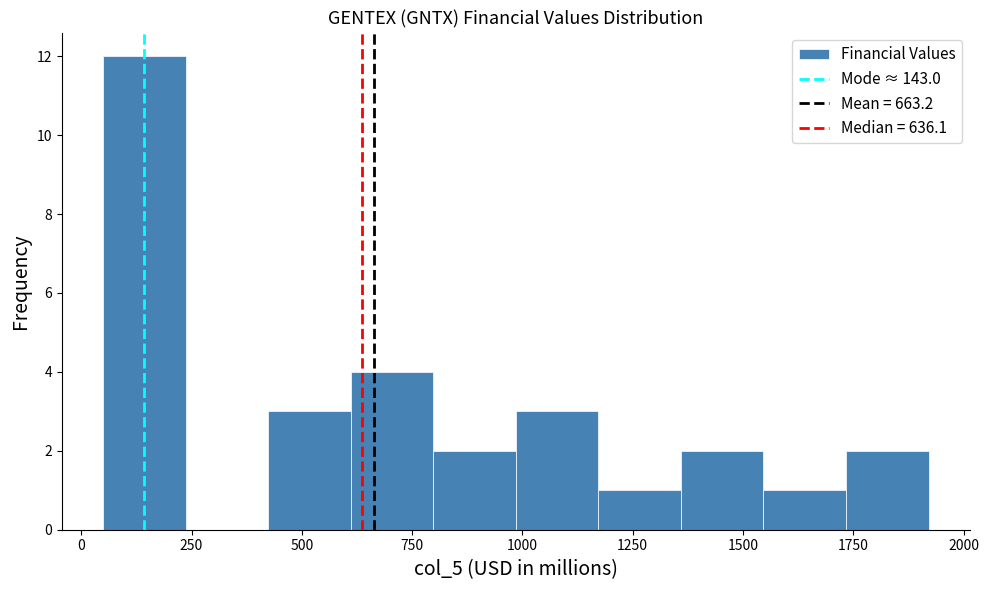

Read against the x-axis, roughly where is the centre of the tallest bar?

150